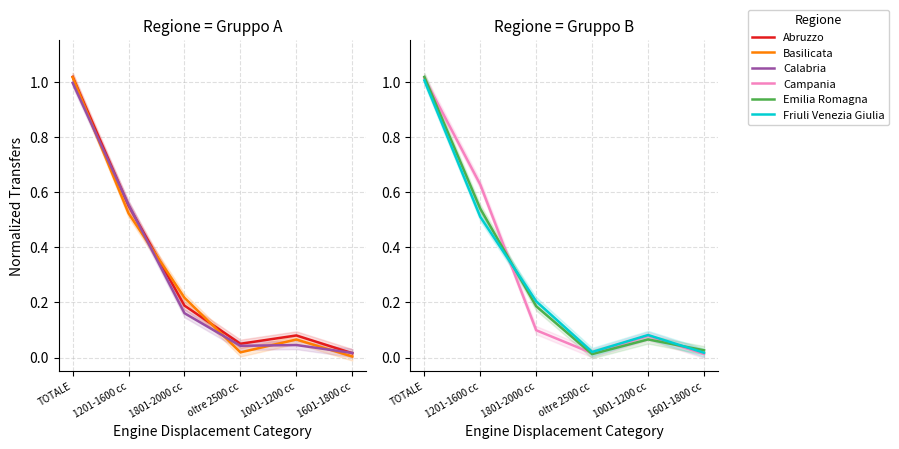

Does the chart display data point markers on the line(s)?

No